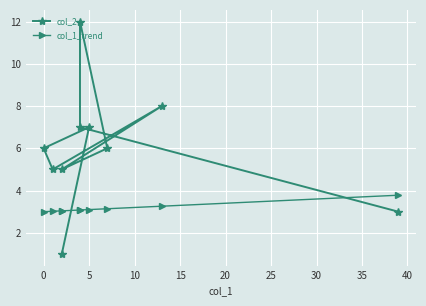

Which series has the largest range (max minus min)?

col_2